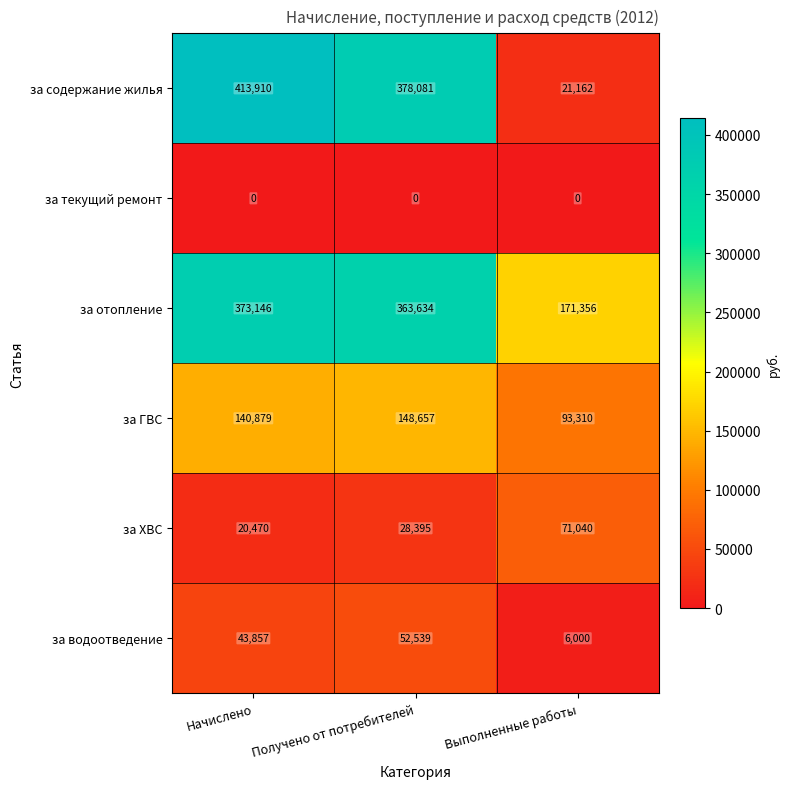

Which series has the largest total across all categories?

за отопление